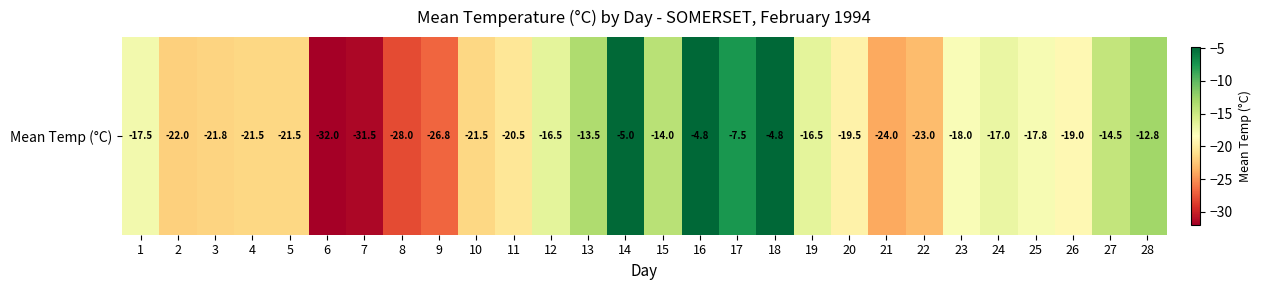

The value at 20 is -4.9. True or false?

False